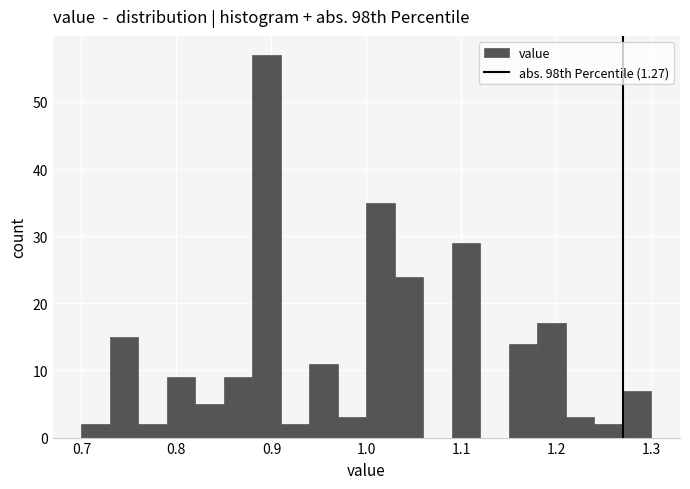

Read against the x-axis, roughly where is the centre of the tallest bar?

0.90